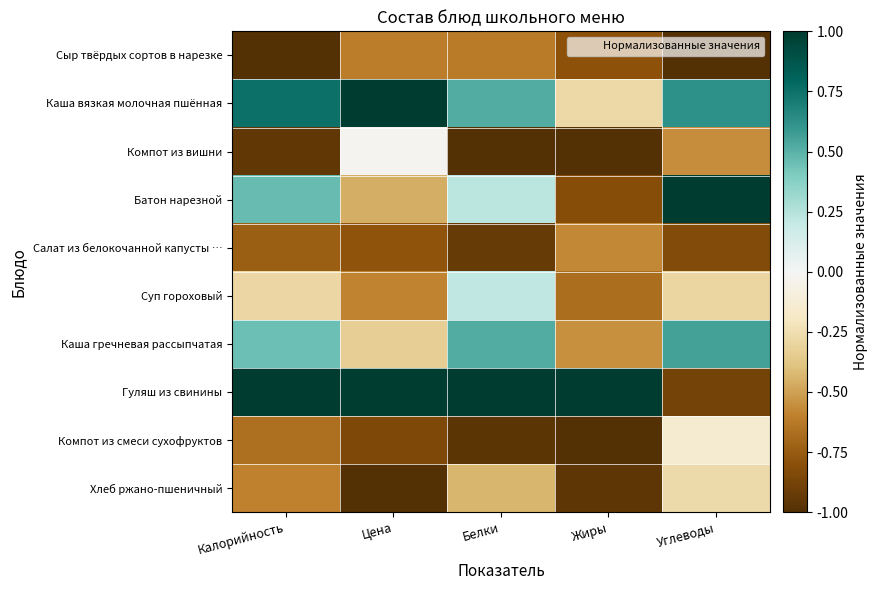

What is the greatest value displayed?

1.0